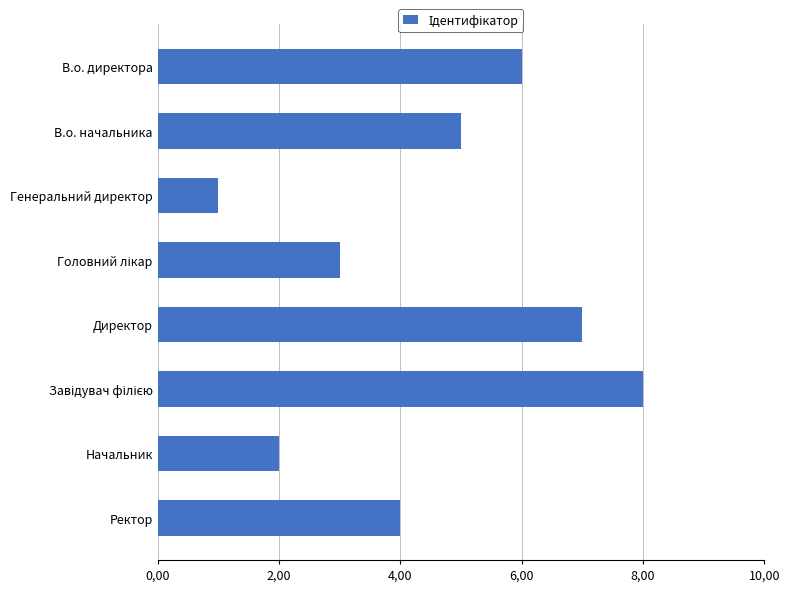

Does the chart contain any negative values?

No